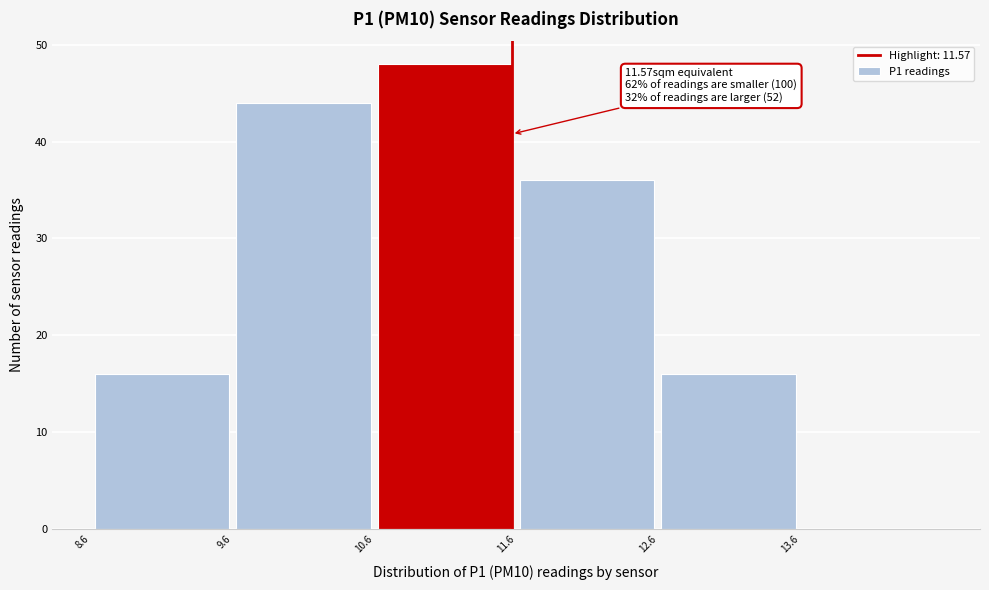

Which range on the x-axis has the tallest bar?

10.6 to 11.6